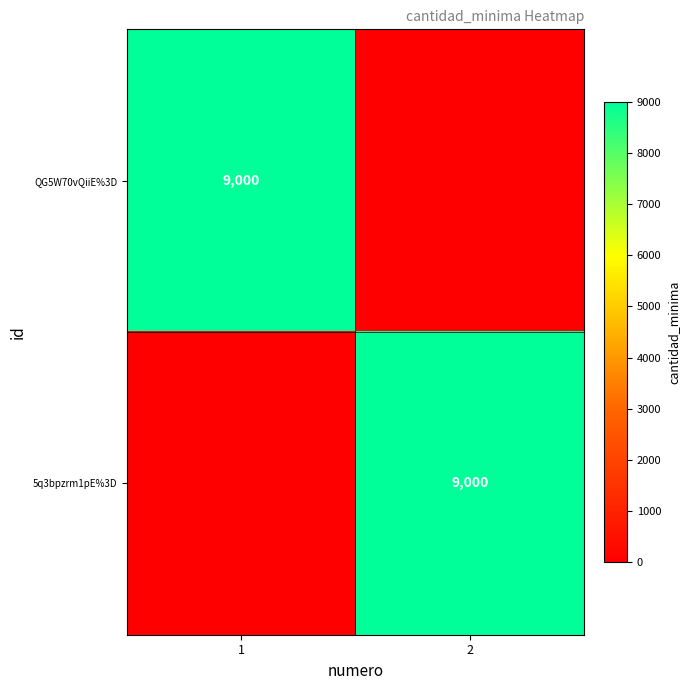

The QG5W70vQiiE%3D series shows 2663 at 1. True or false?

False